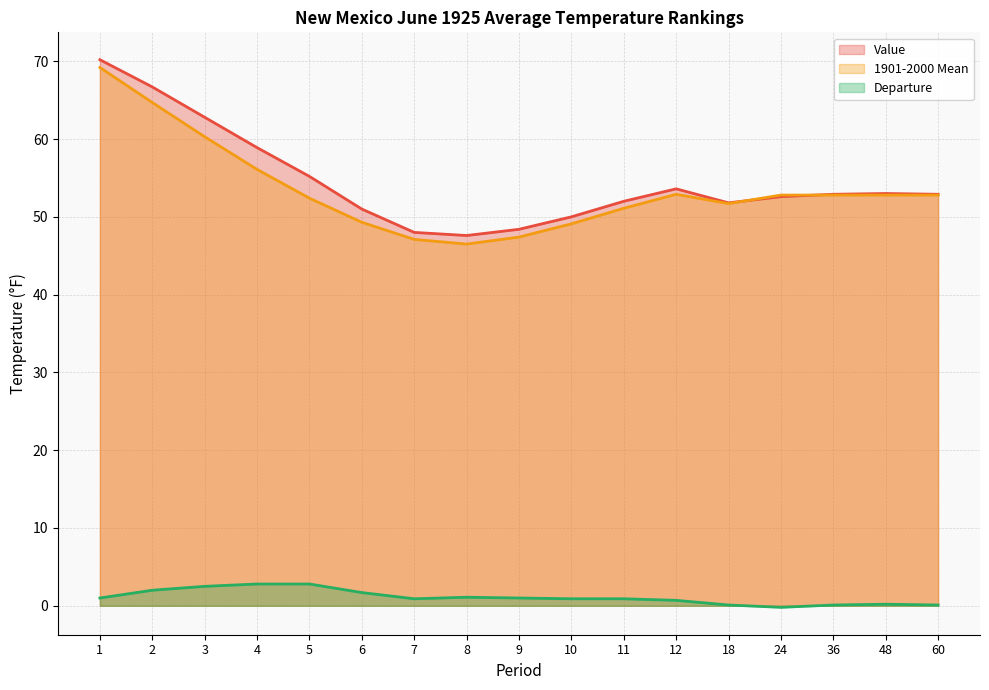

What is the average value of the Departure series?

1.1